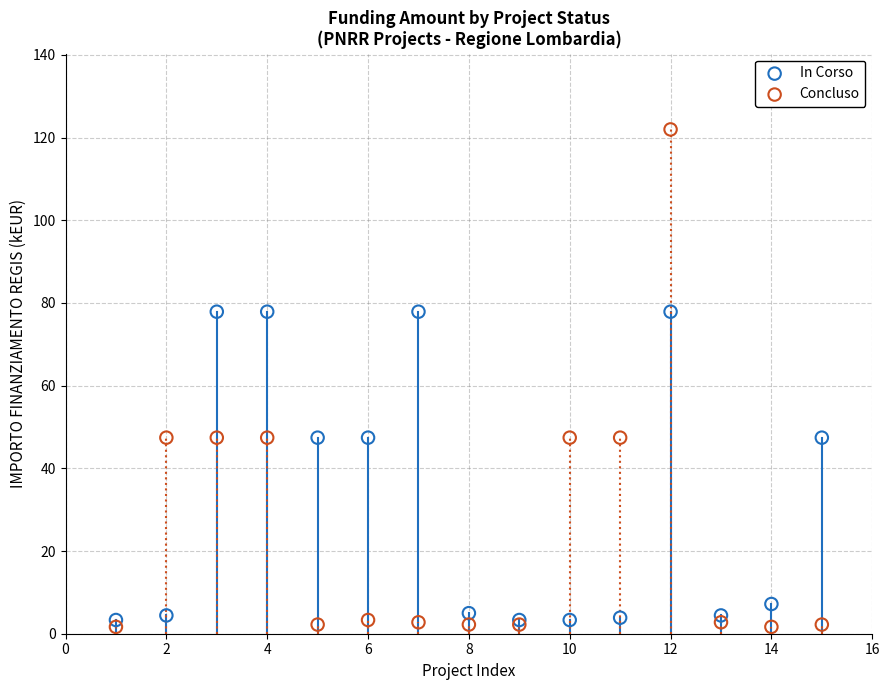

Which series has the widest spread of Y values?

Concluso